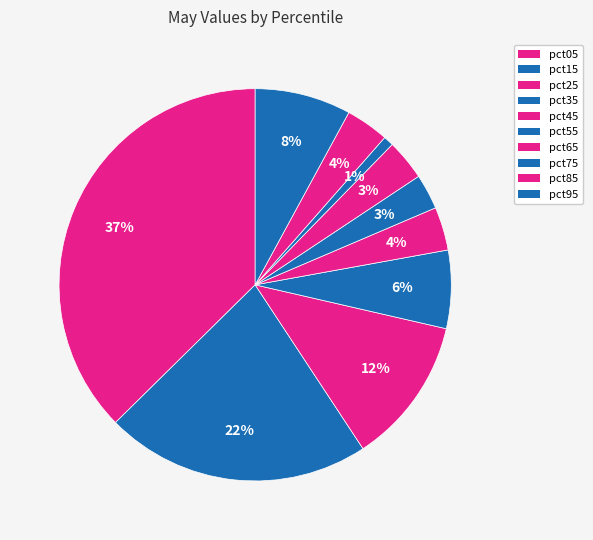

Count the number of slices in the pie.

10